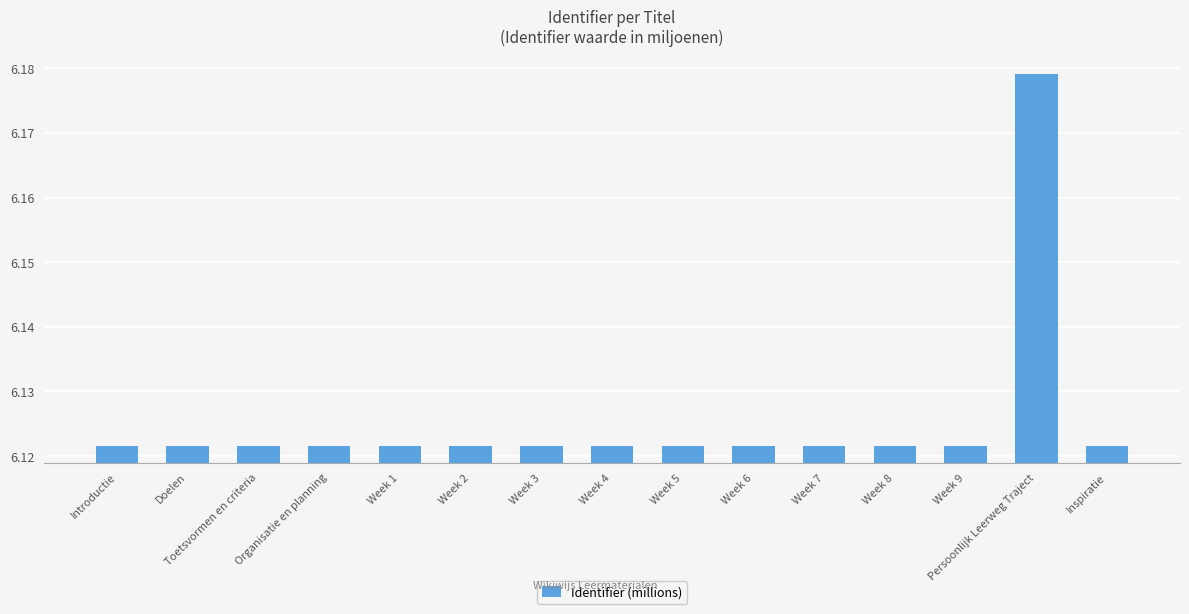

Count the values in the range 6 to 7.

15